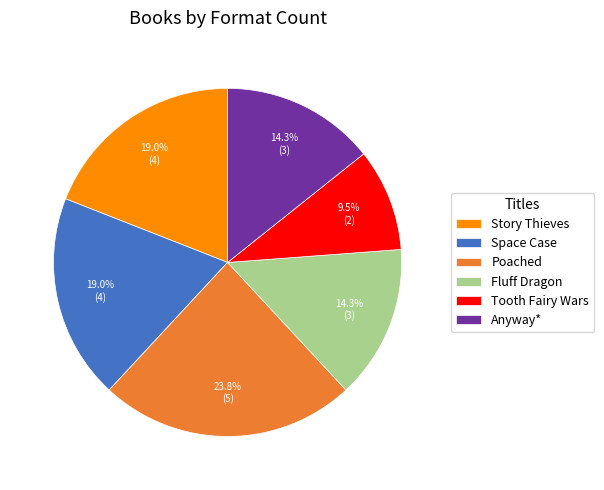

How many slices are in this pie chart?

6